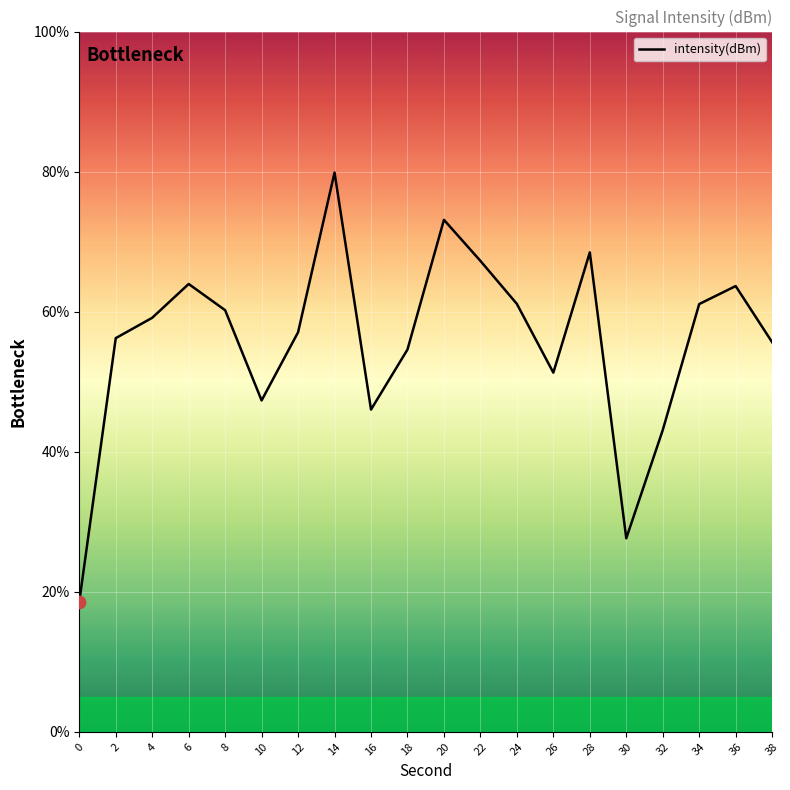

What is the change in value from 16 to 22?

+21.2